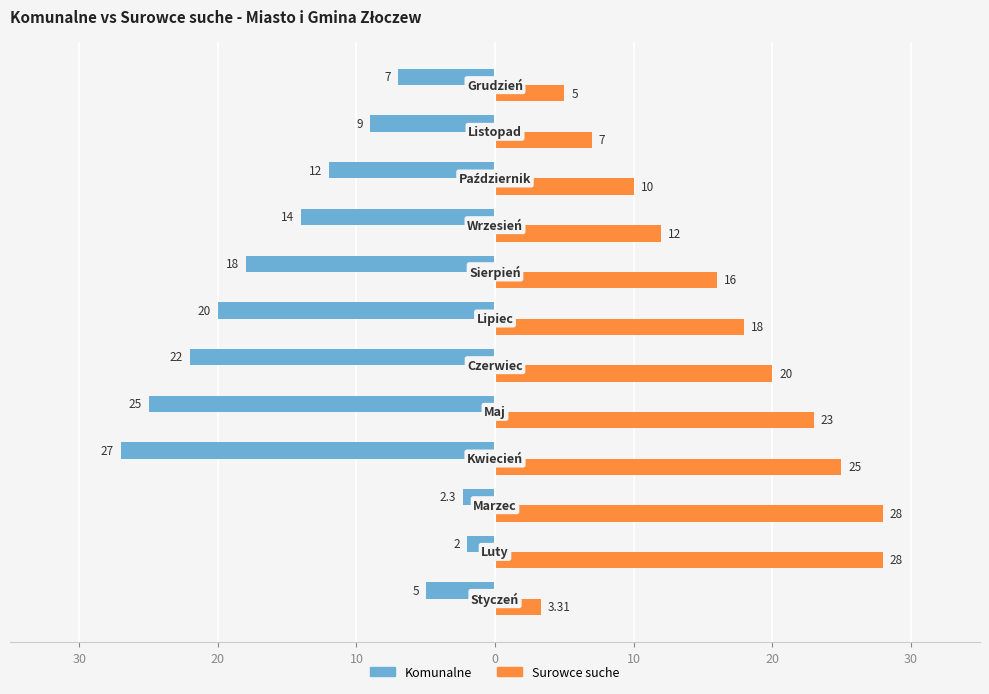

What are all the series names shown in the legend?

Komunalne, Surowce suche